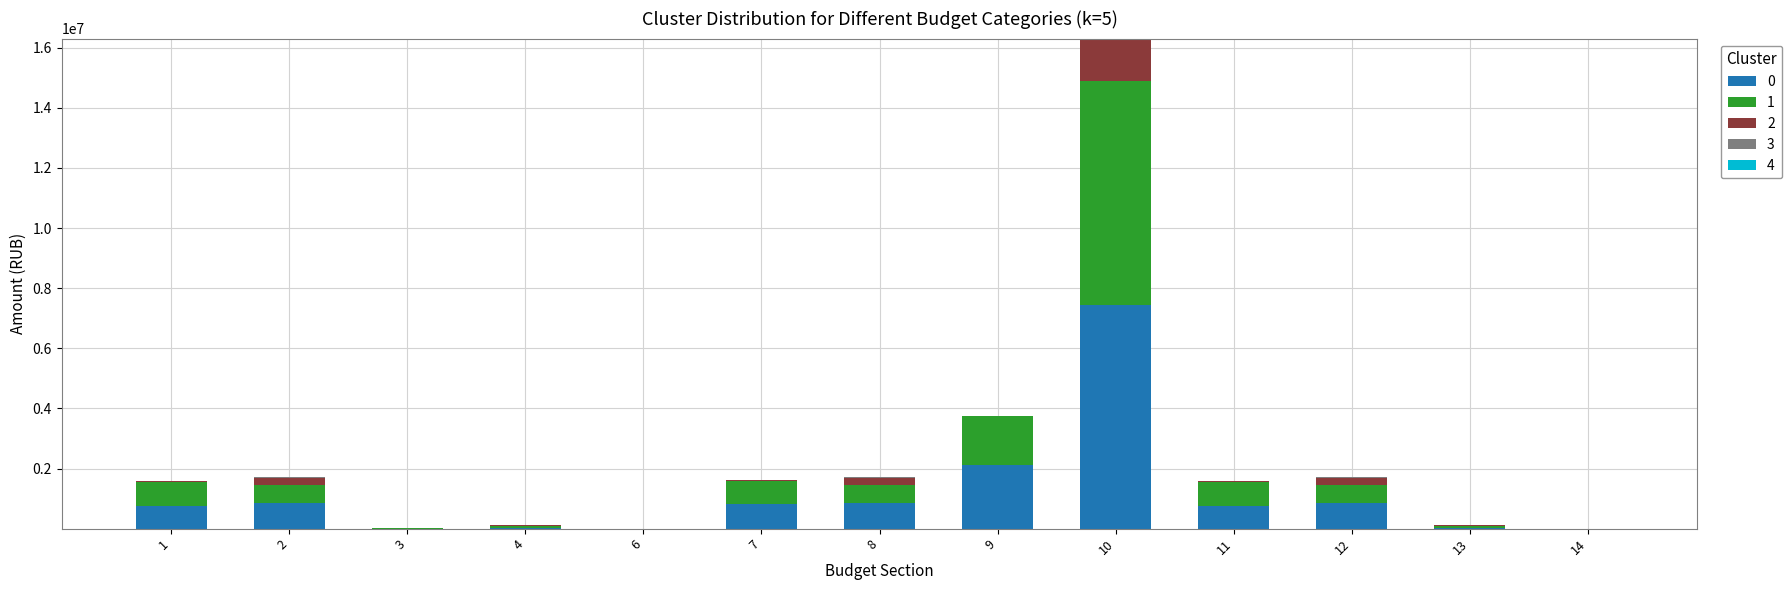

Are the bars grouped side by side (vs. stacked)?

No